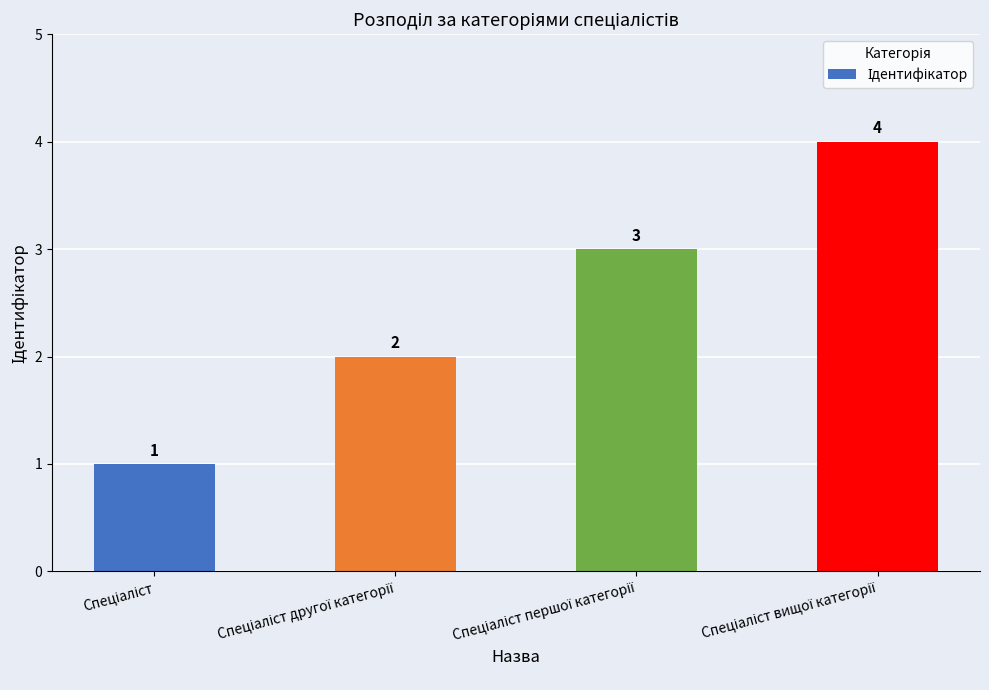

Count the values in the range 2 to 4.

3